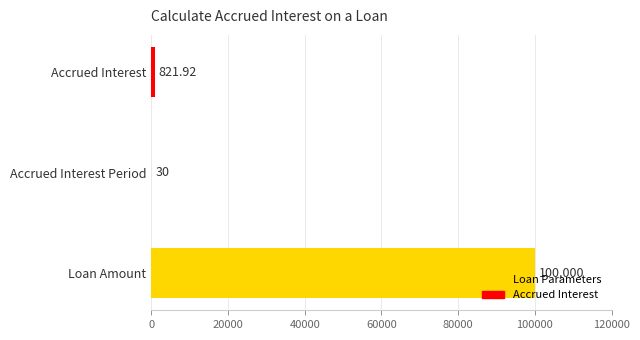

Where is the data nearest to the value 50015?

Accrued Interest